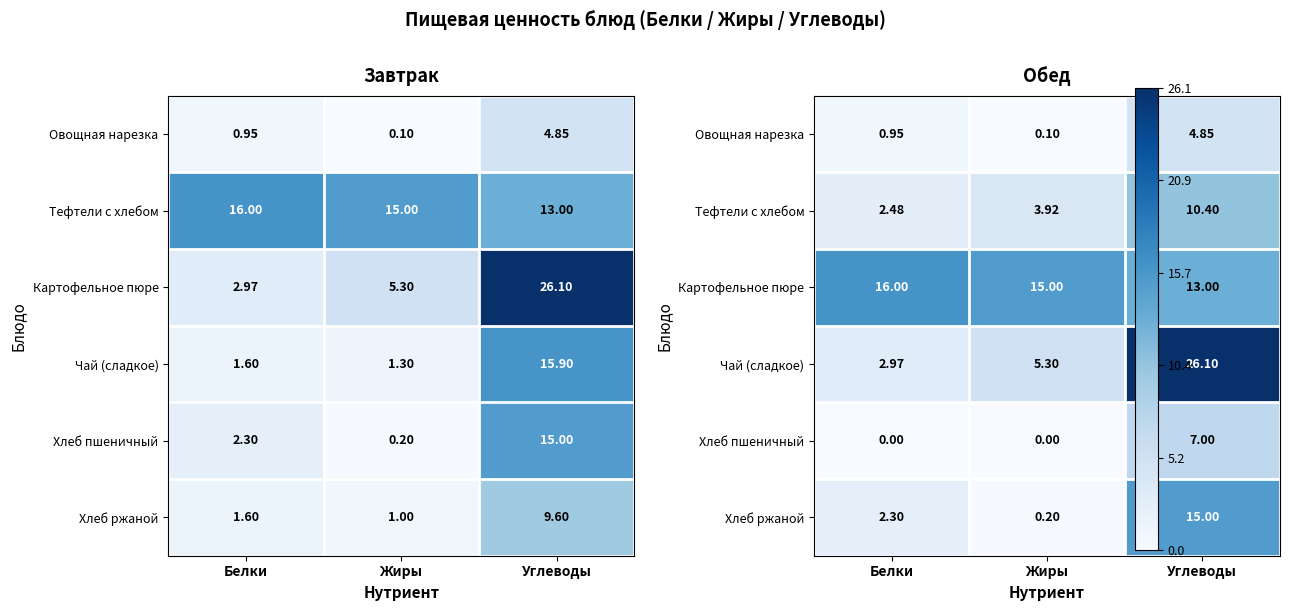

Rank the categories by Овощная нарезка value from highest to lowest.

Углеводы, Белки, Жиры